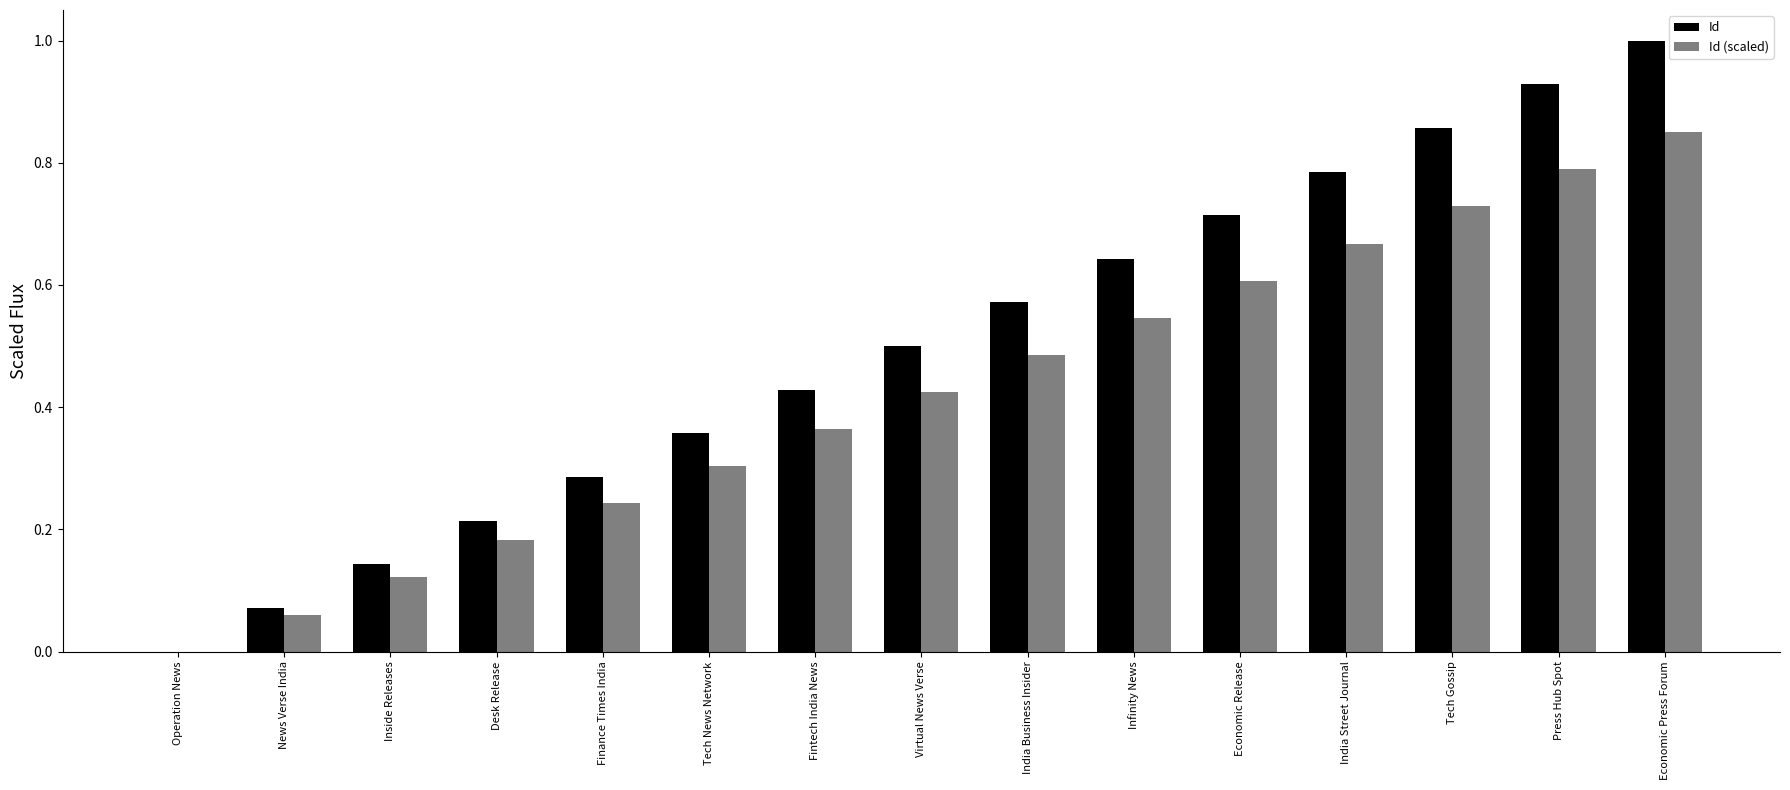

At which category is the sum across all series the highest?

Economic Press Forum